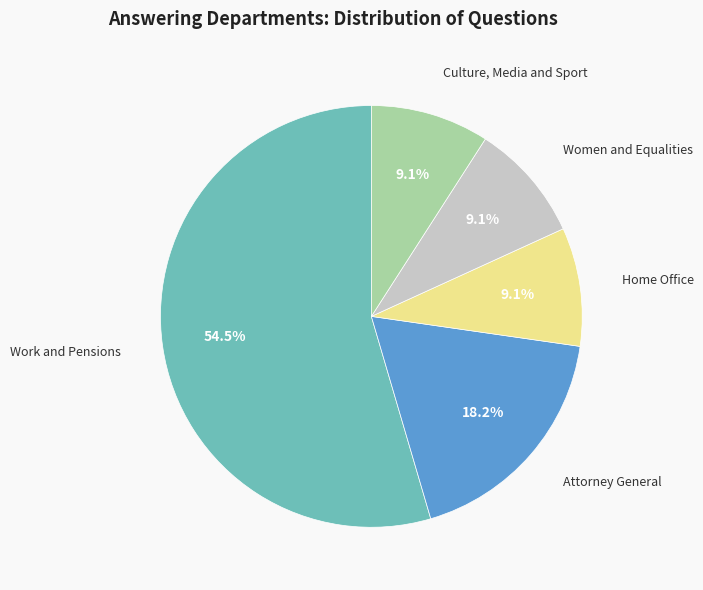

Count the number of slices in the pie.

5